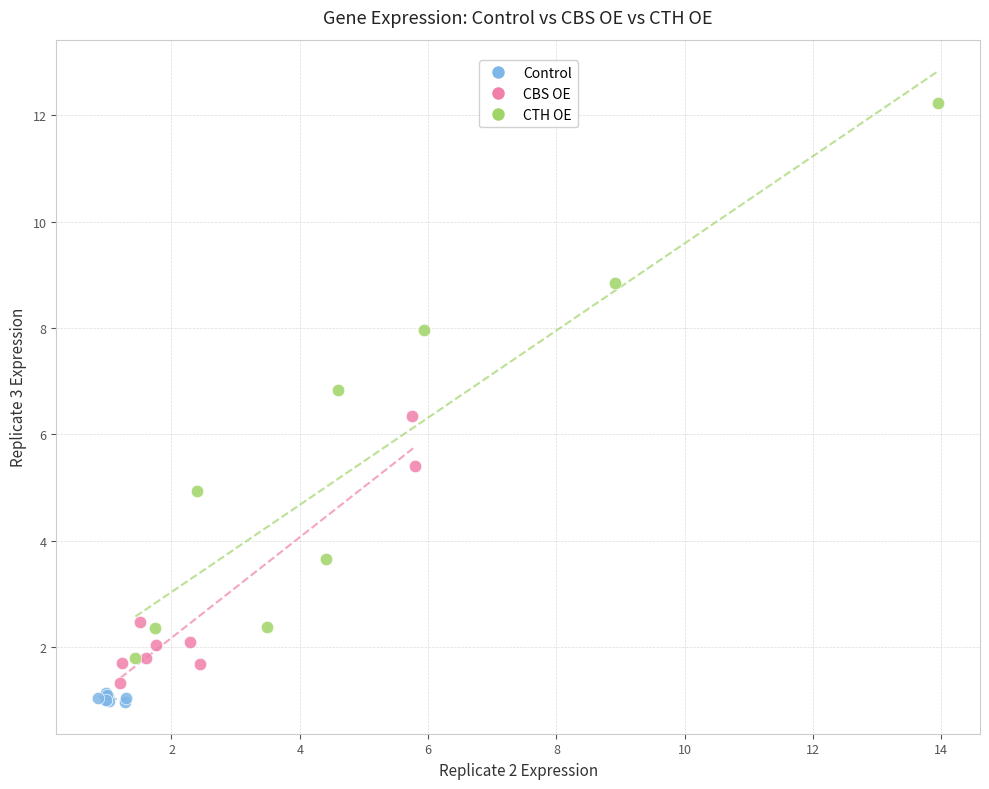

Which series reaches the minimum Y coordinate?

Control